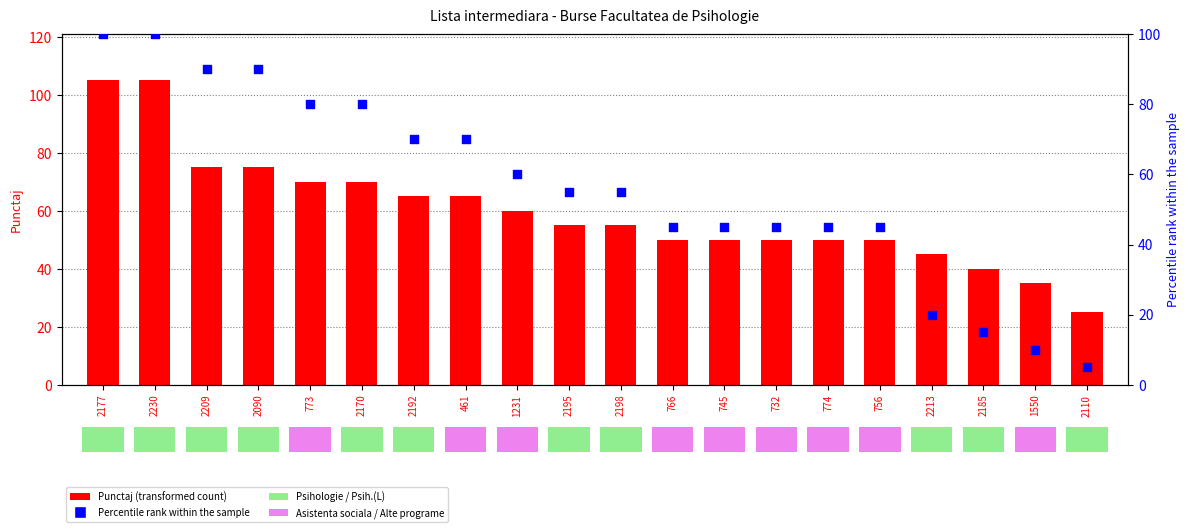

Is the value of Punctaj at 2209 greater than the value of Percentile rank within the sample at 2230?

No